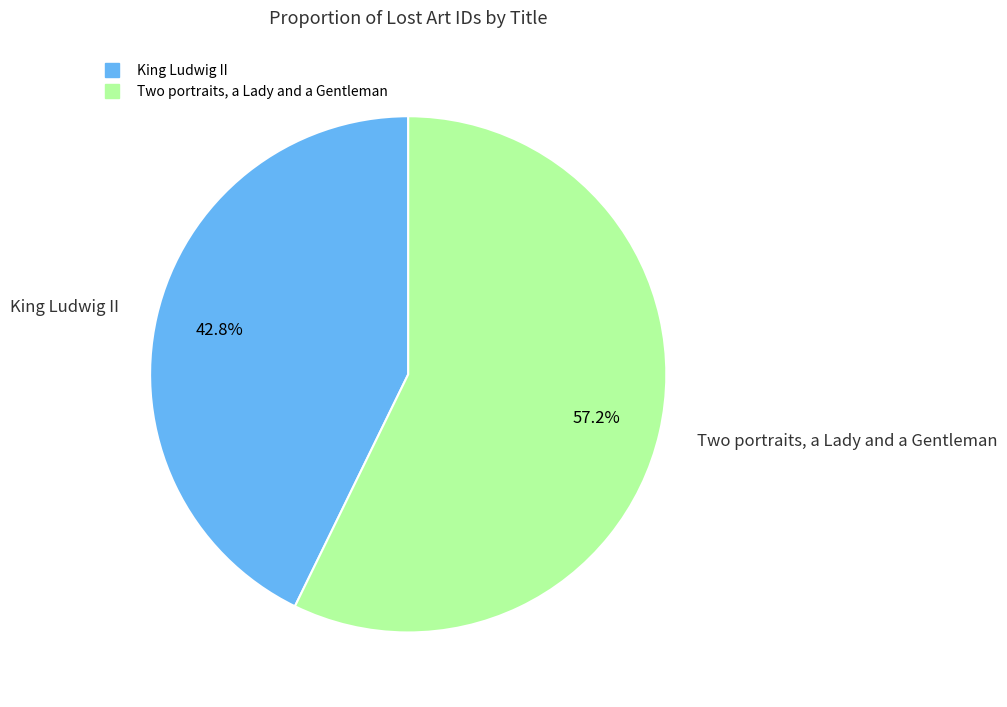

Count the number of slices in the pie.

2